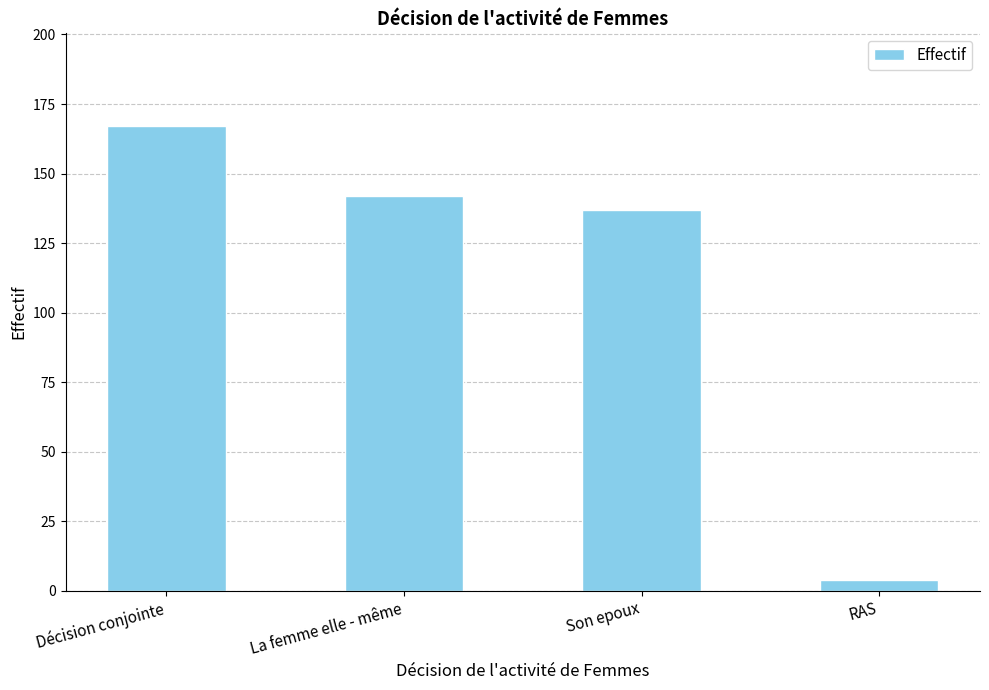

Which label corresponds to the smallest value in the chart?

RAS